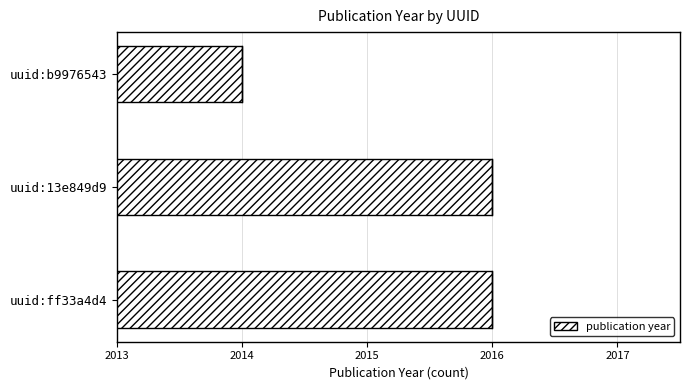

True or false: the data shows 3220 at uuid:ff33a4d4.

False